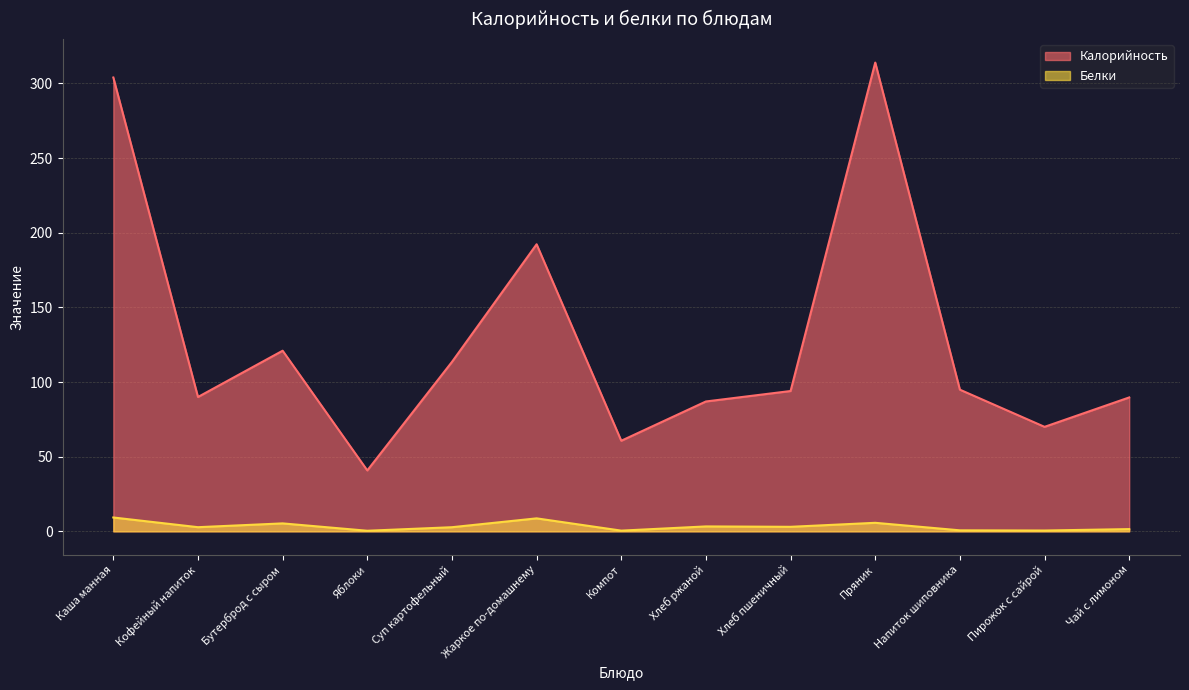

How many series are shown in this chart?

2